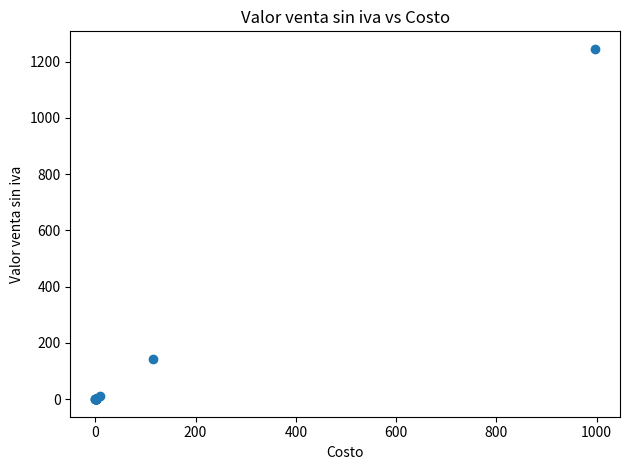

What Y value in the scatter plot is closest to 622?

143.0